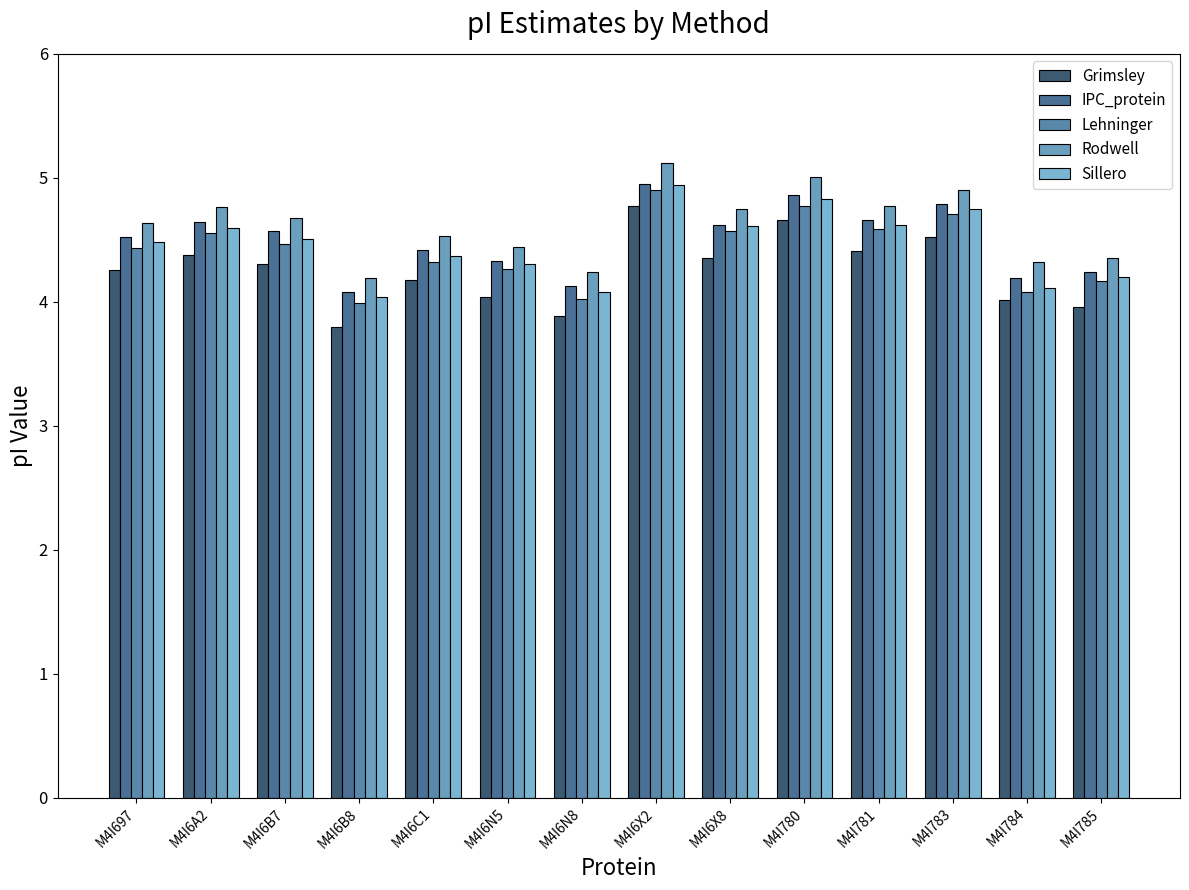

How many groups of bars are there?

14